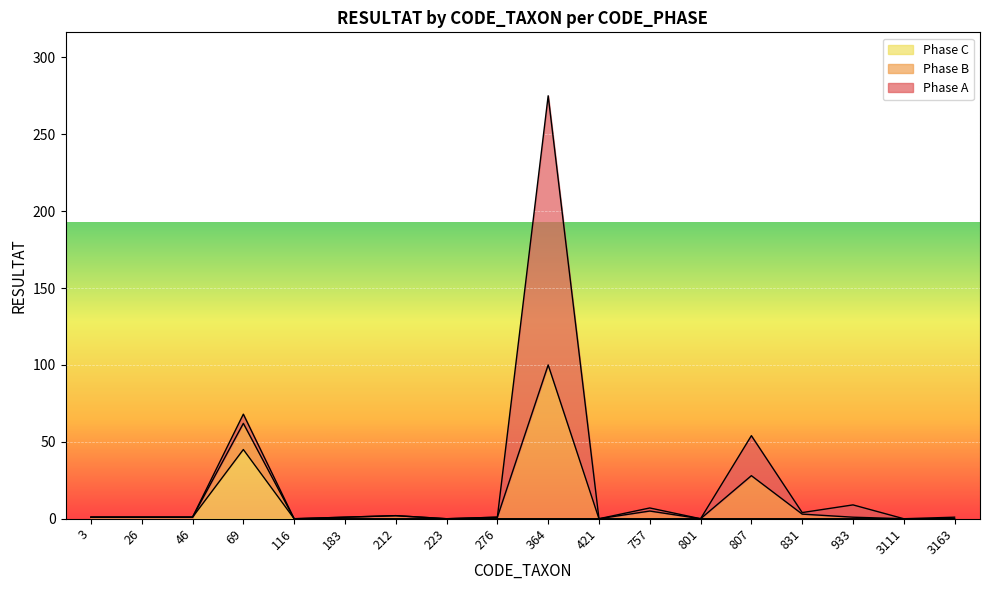

At which category is the sum across all series the highest?

364